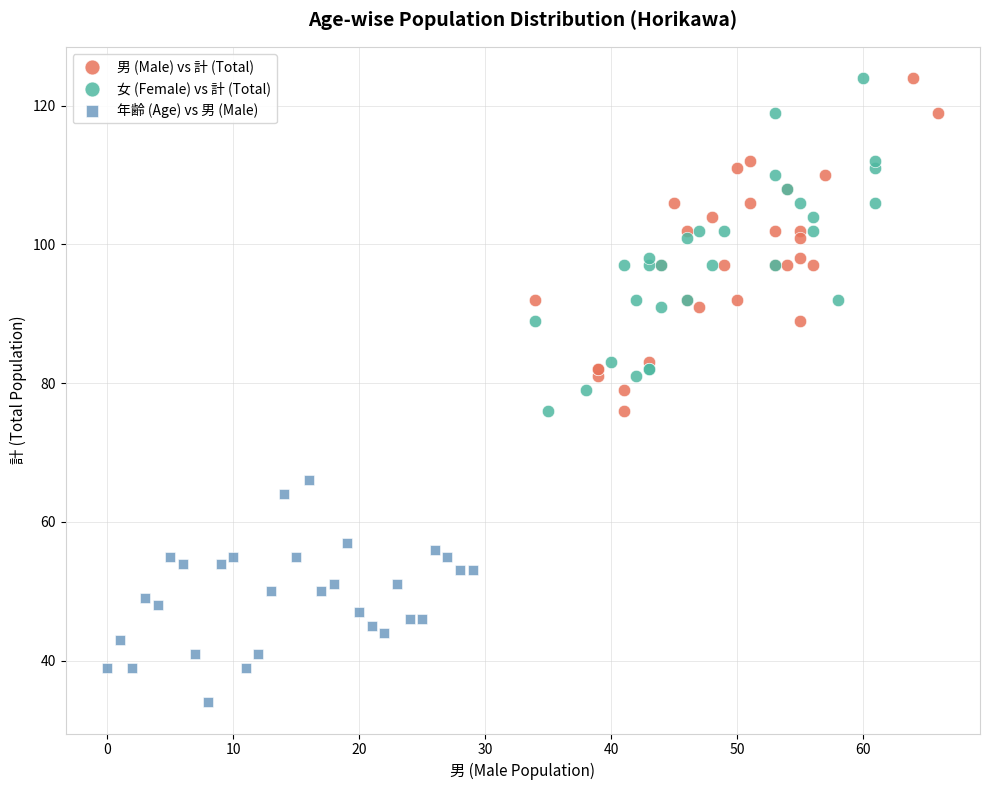

Which series contains the lowest Y value?

年齢 (Age) vs 男 (Male)